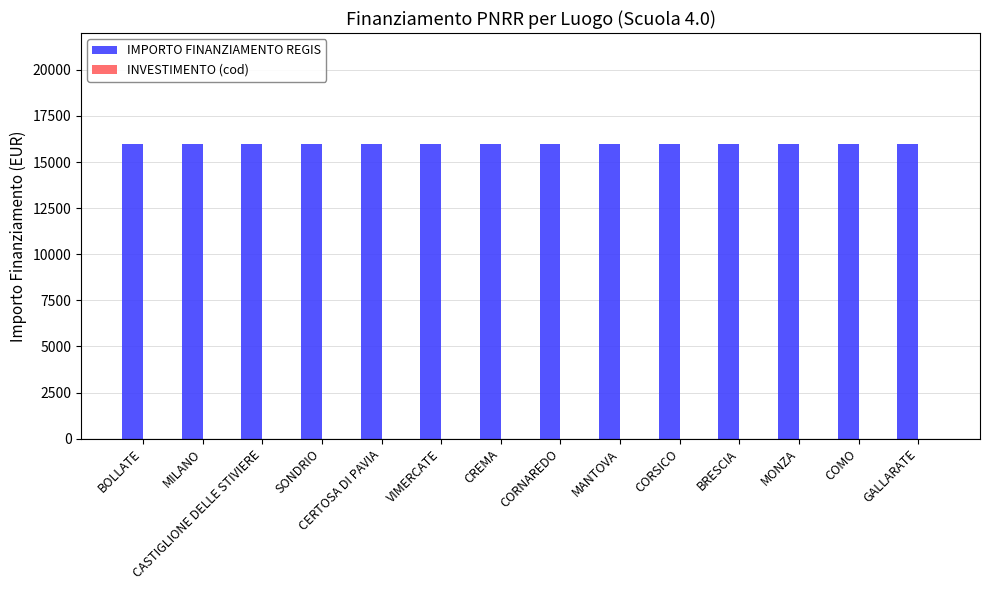

Which series has the largest total across all categories?

IMPORTO FINANZIAMENTO REGIS